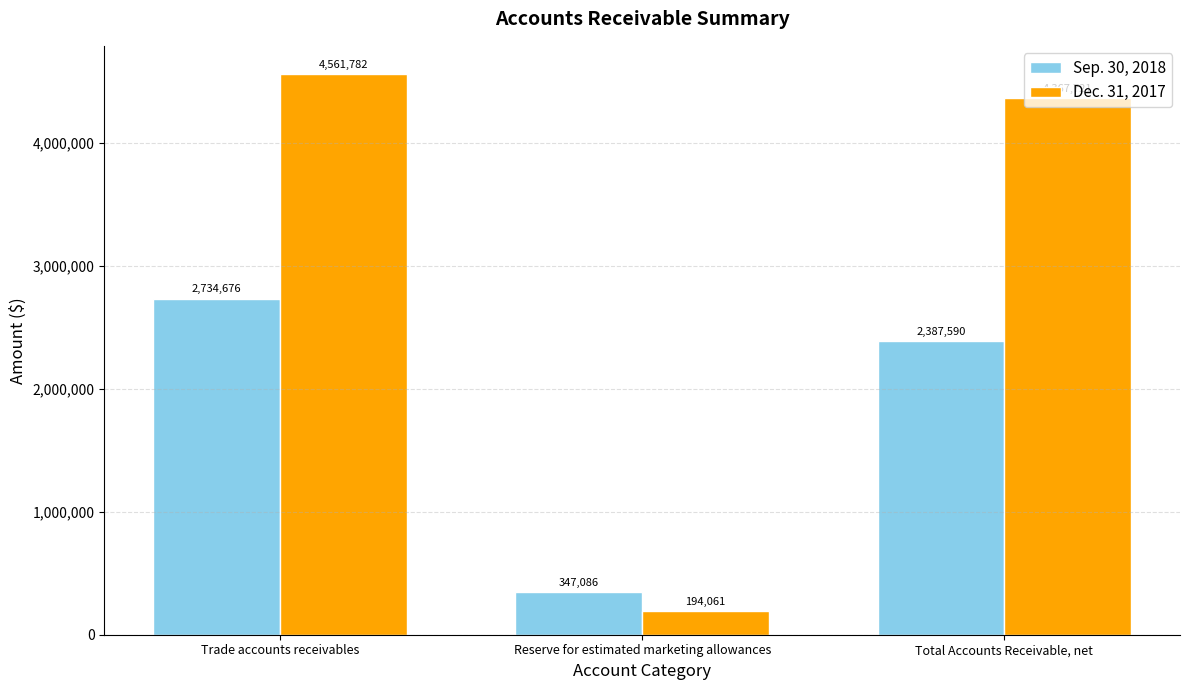

Which series has the widest spread of values?

Dec. 31, 2017